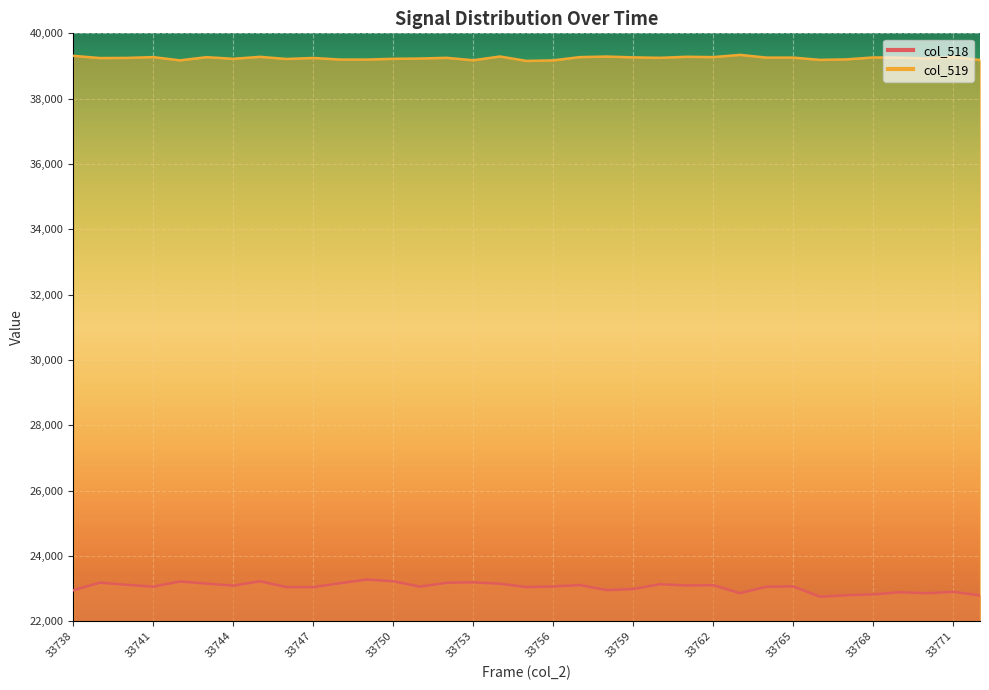

What is the approximate value of col_519 at 33754, to the nearest 50?

39300